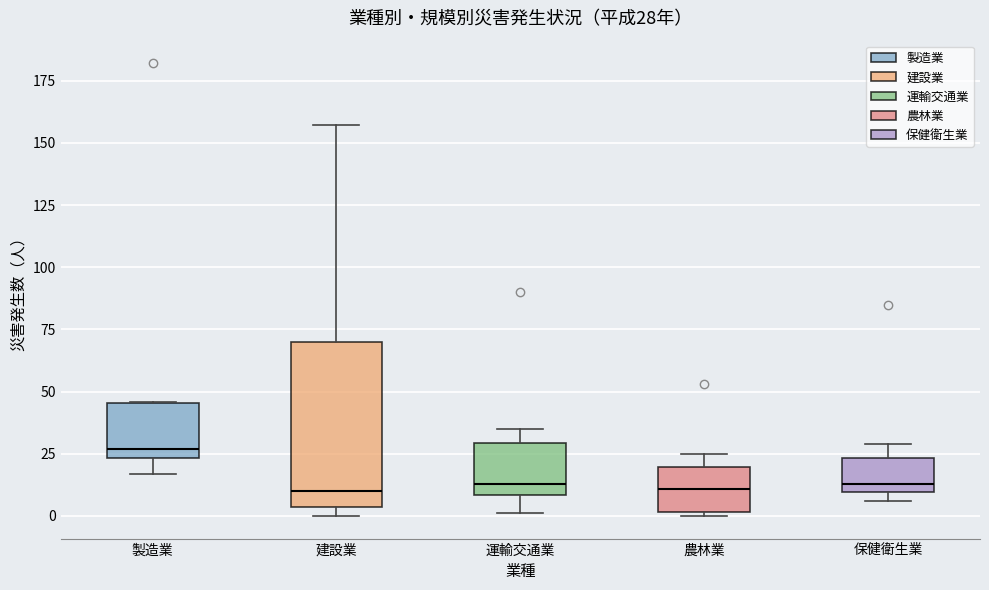

Which box's median line is the highest?

製造業